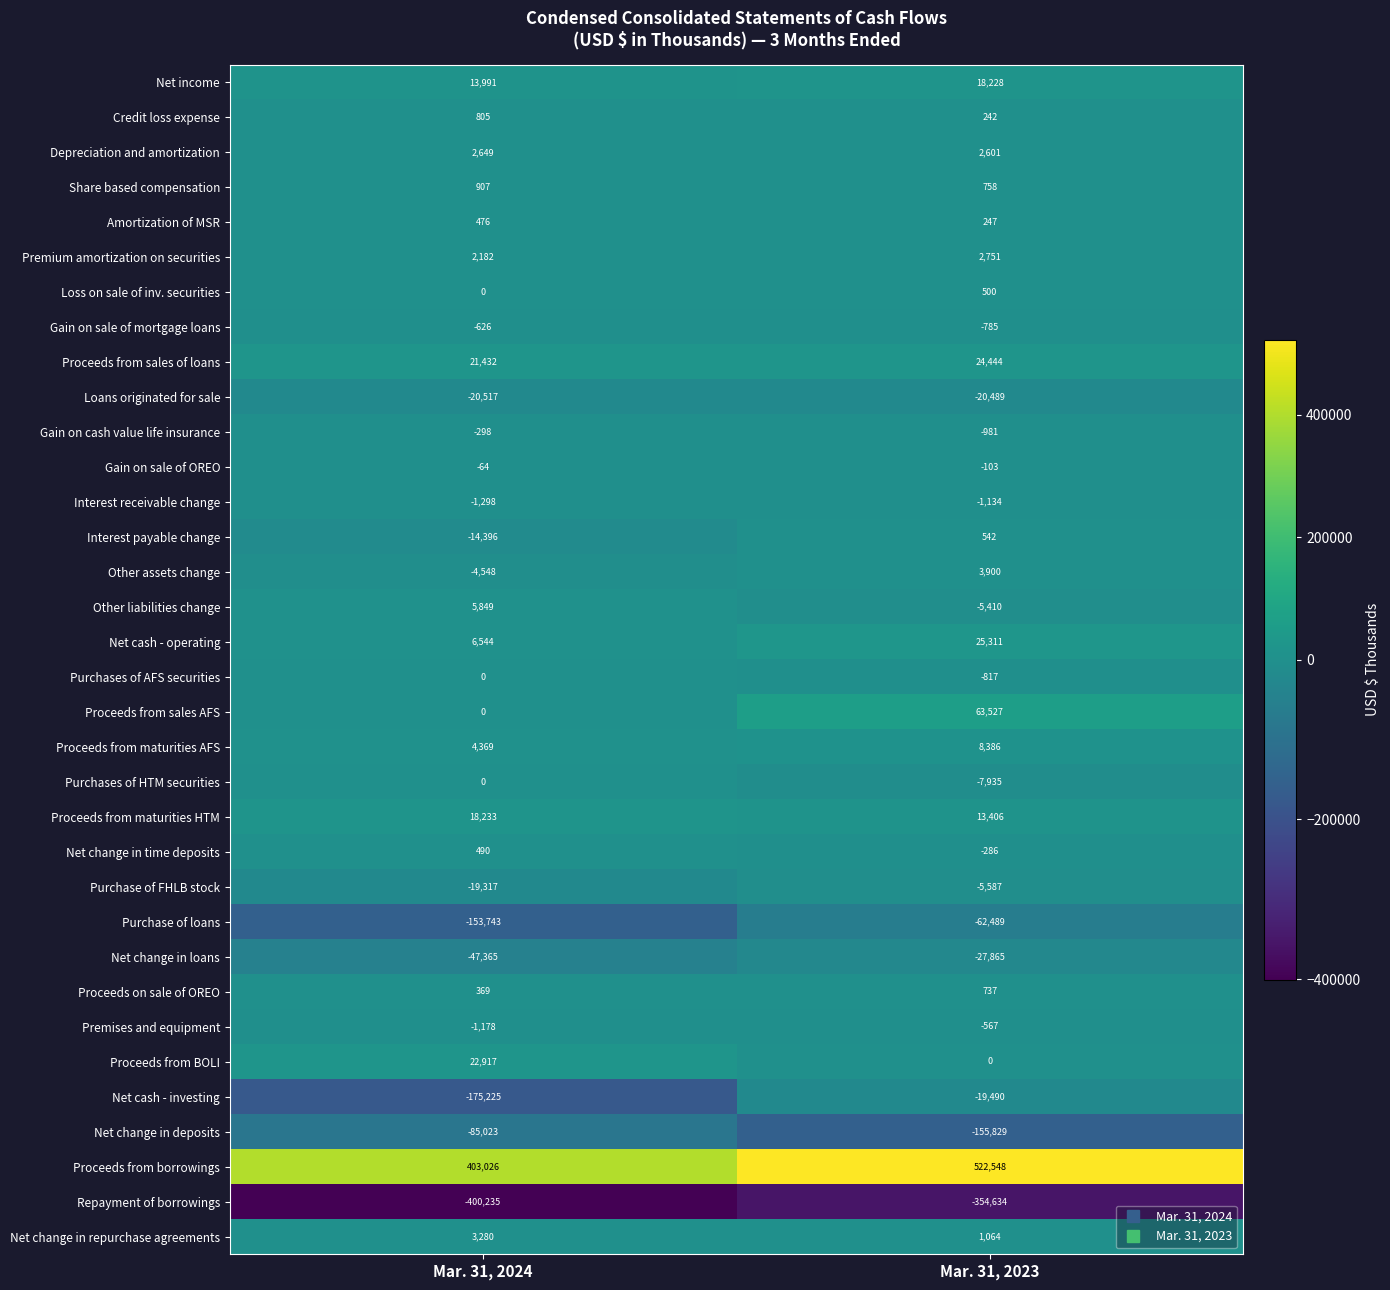

Rank the categories by Gain on cash value life insurance value from lowest to highest.

Mar. 31, 2023, Mar. 31, 2024